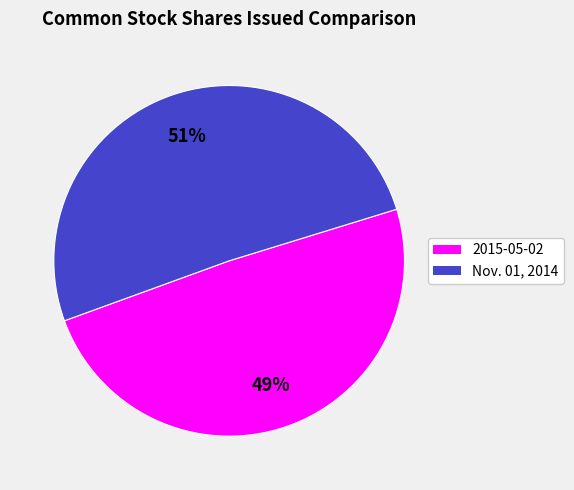

Does any single category account for the majority?

Yes